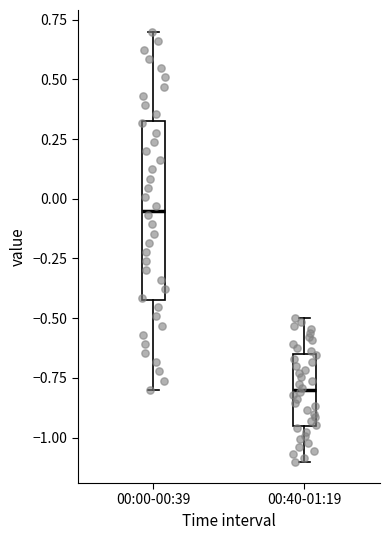

Reading left to right, transcribe this box plot: for each box, give where its median line is, the range the box spans, and where its two whiskers end, as read against the y-axis. The values are not printed on the chart, so give them approximately, as read against the axis.

00:00-00:39: median -0.05, box -0.40 to 0.35, whiskers -0.80 to 0.70
00:40-01:19: median -0.80, box -0.95 to -0.65, whiskers -1.10 to -0.50